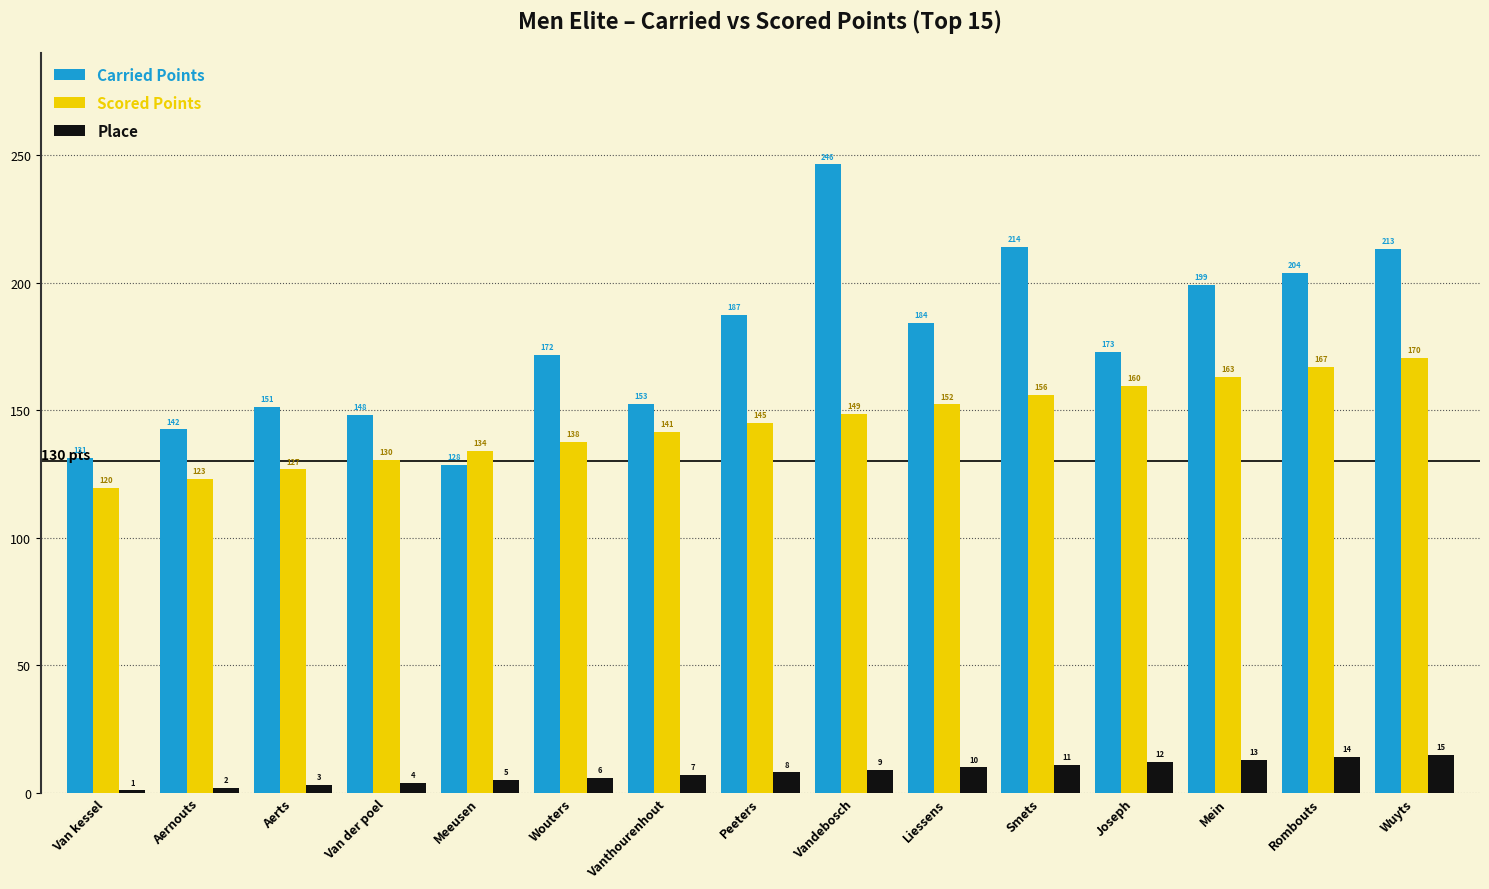

Rank the series at Liessens from lowest to highest value.

Place, Scored Points, Carried Points